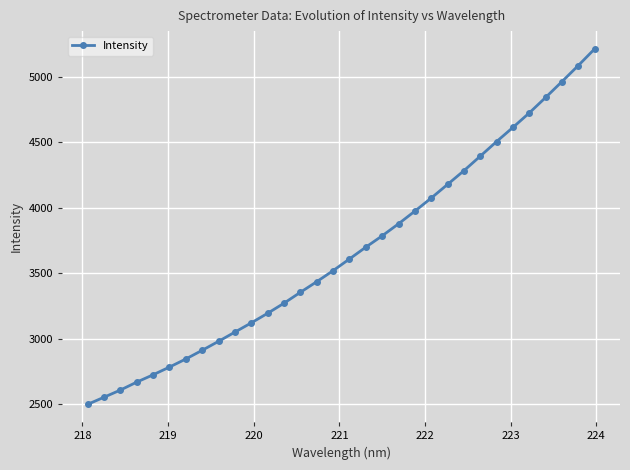

What is the value of the 29th point from the left?

4843.7